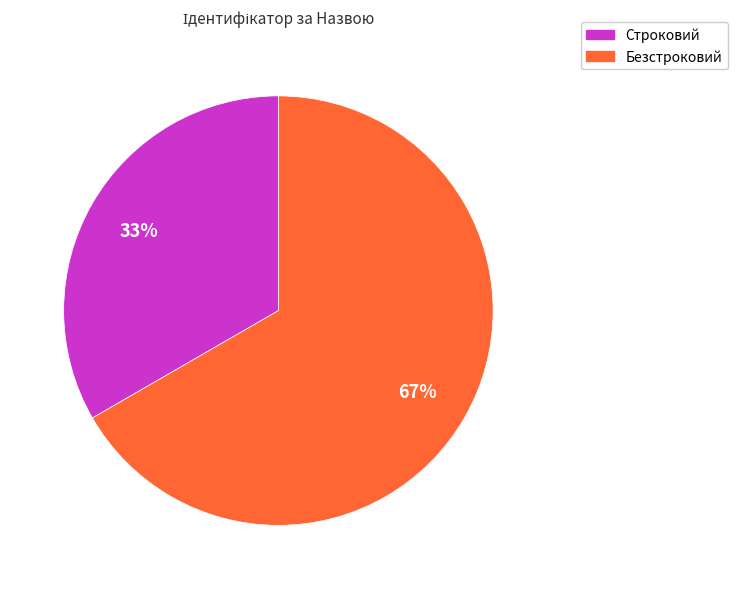

To the nearest percent, what is the average slice percentage?

50%